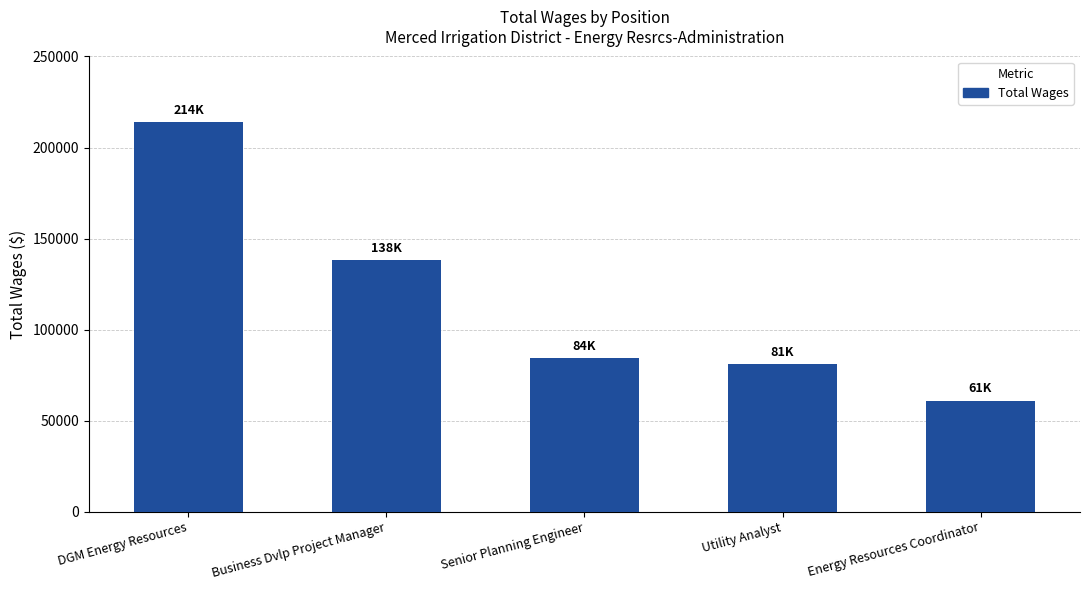

Reading left to right, extract all data points from this chart.

213896	138068	84199	80937	60819